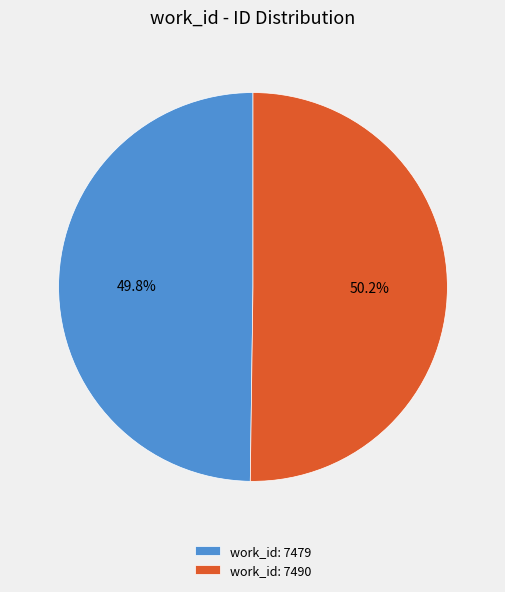

How many segments does this pie chart have?

2